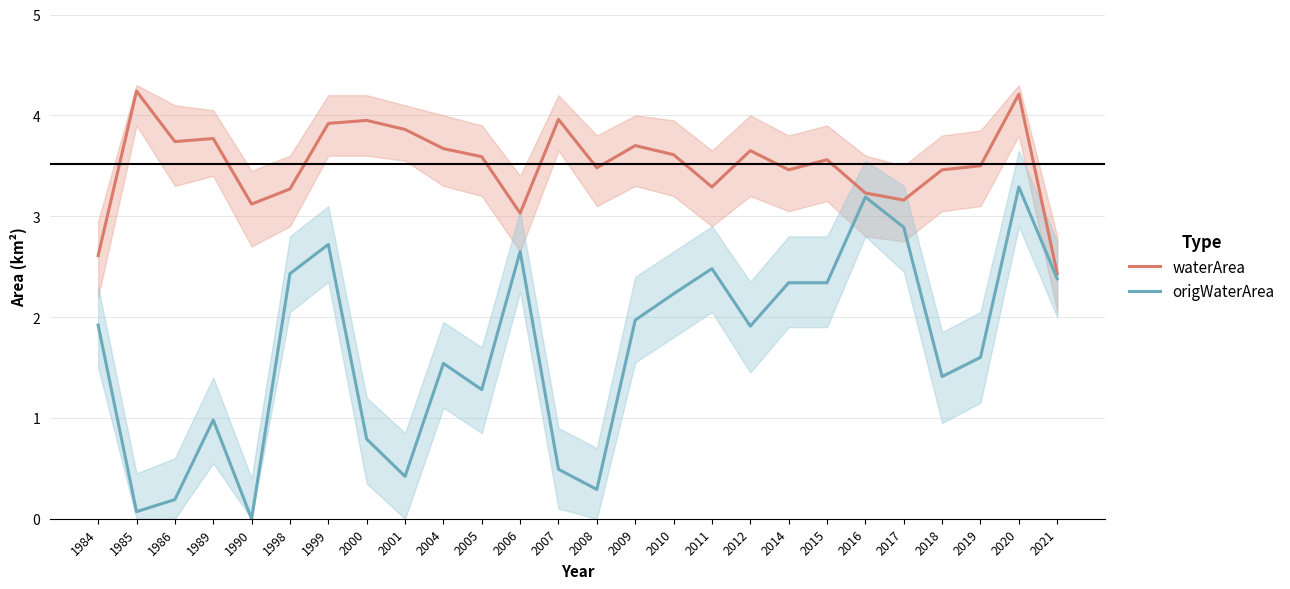

Reading left to right, transcribe all the data shown in this chart.

waterArea: 1984=2.6	1985=4.2	1986=3.7	1989=3.8	1990=3.1	1998=3.3	1999=3.9	2000=4.0	2001=3.9	2004=3.7	2005=3.6	2006=3.0	2007=4.0	2008=3.5	2009=3.7	2010=3.6	2011=3.3	2012=3.6	2014=3.5	2015=3.6	2016=3.2	2017=3.2	2018=3.5	2019=3.5	2020=4.2	2021=2.4
origWaterArea: 1984=1.9	1985=0.1	1986=0.2	1989=1.0	1990=0.0	1998=2.4	1999=2.7	2000=0.8	2001=0.4	2004=1.5	2005=1.3	2006=2.6	2007=0.5	2008=0.3	2009=2.0	2010=2.2	2011=2.5	2012=1.9	2014=2.3	2015=2.3	2016=3.2	2017=2.9	2018=1.4	2019=1.6	2020=3.3	2021=2.4